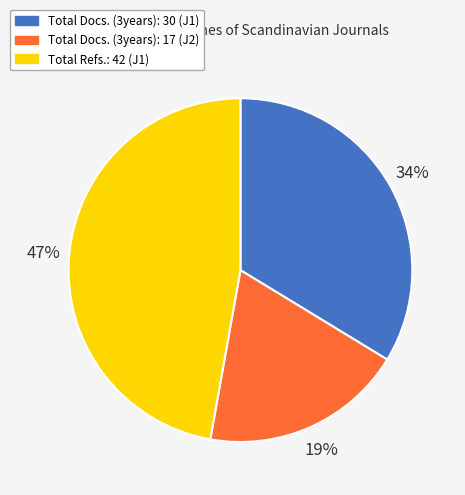

To the nearest percent, what is the average slice percentage?

33%